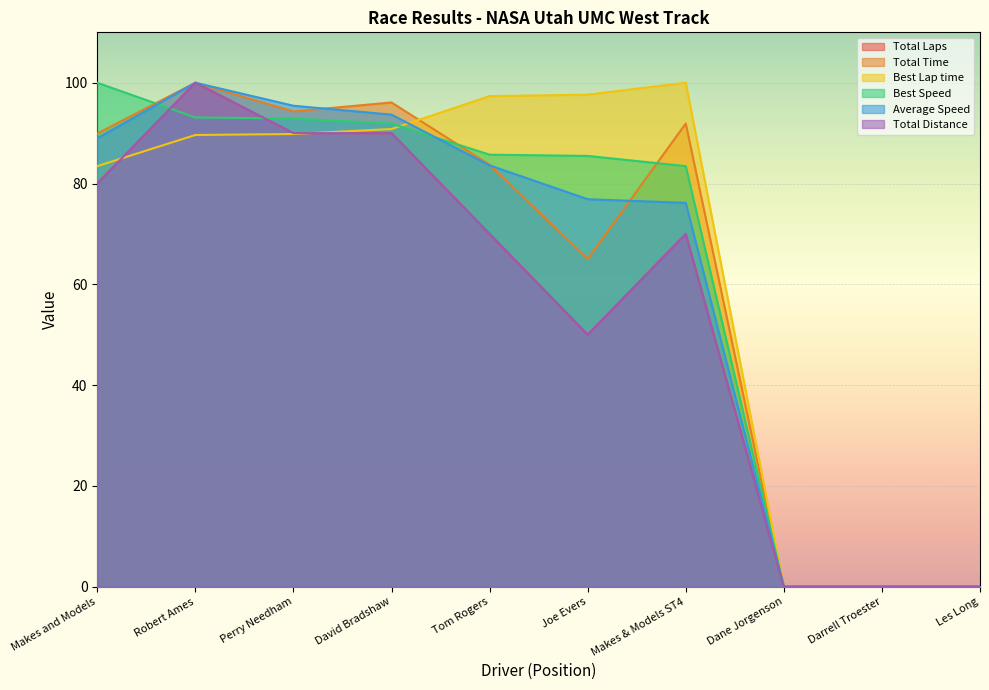

Which series has the largest range (max minus min)?

Total Laps